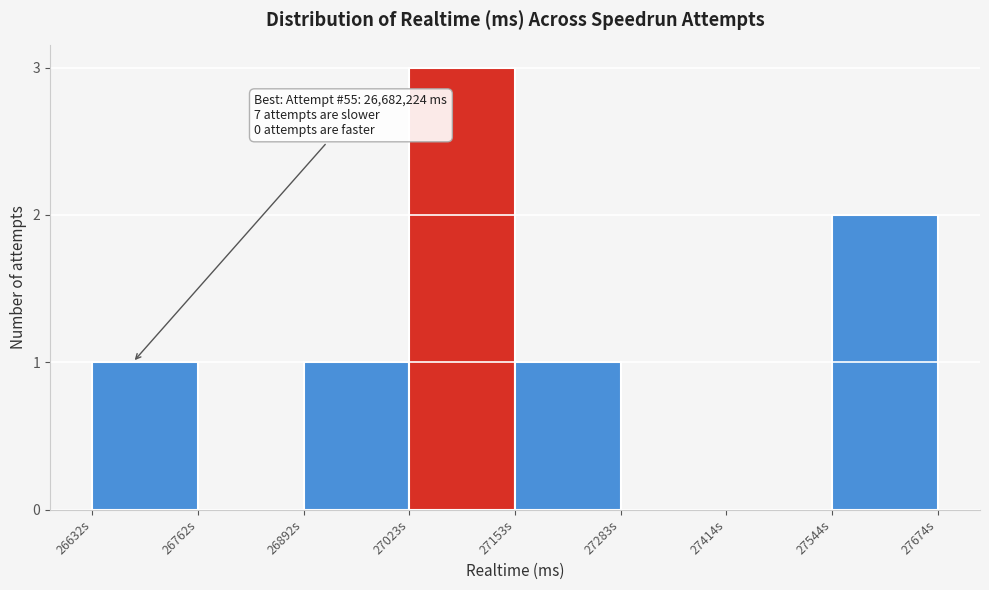

Reading right to left, extract all data points from this chart.

27544s=2	27414s=0	27283s=0	27153s=1	27023s=3	26892s=1	26762s=0	26632s=1